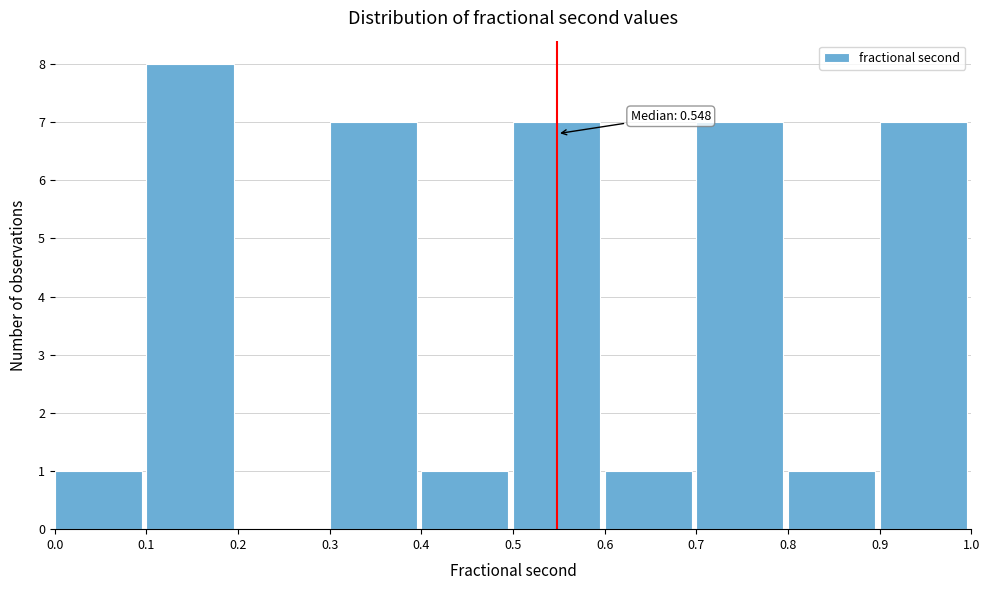

Which range on the x-axis has the tallest bar?

0.1 to 0.2